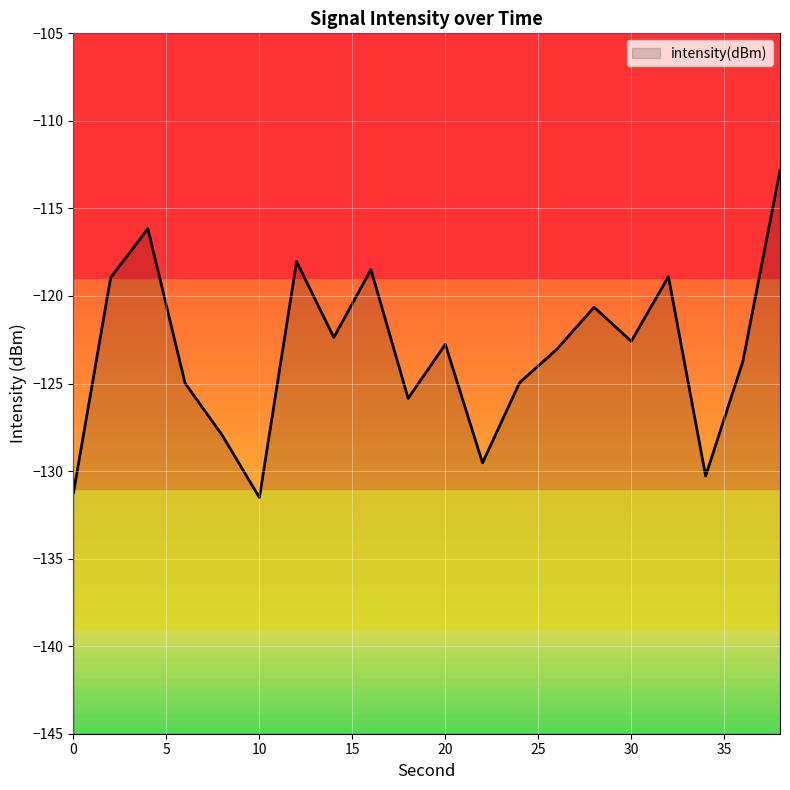

True or false: the data has more than 0 interior local peaks.

True